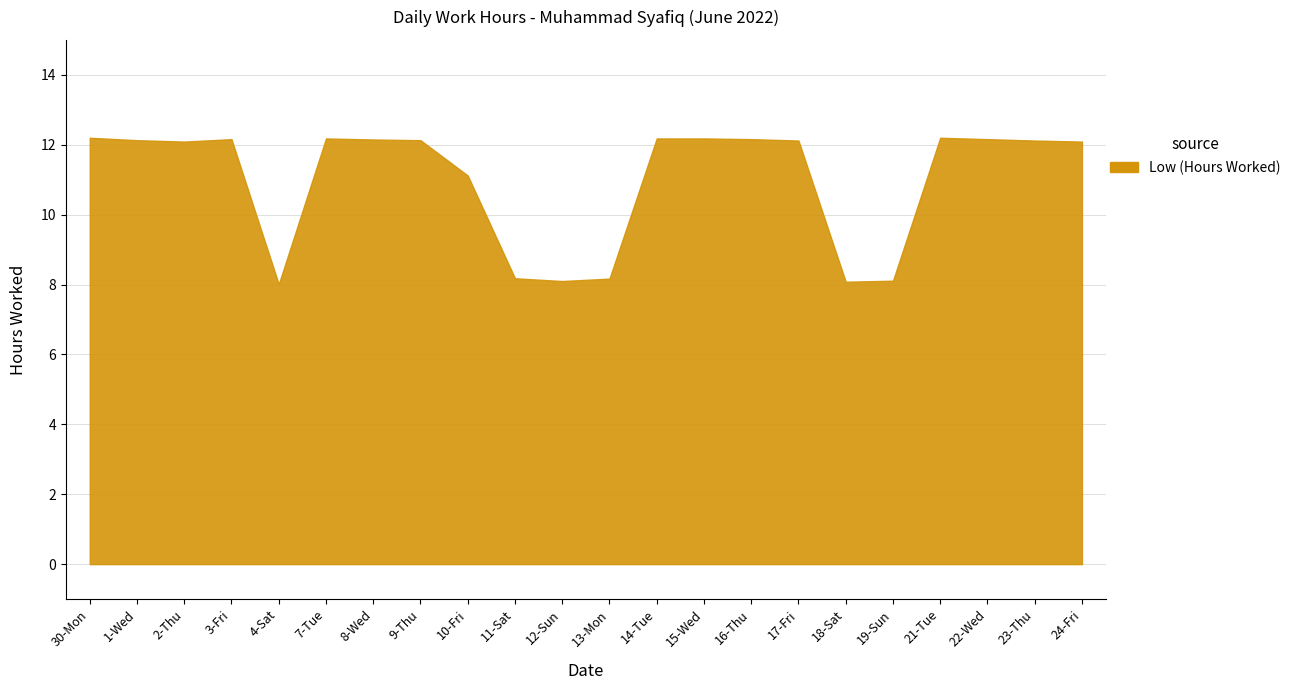

At which category does the chart reach its minimum across all series?

4-Sat